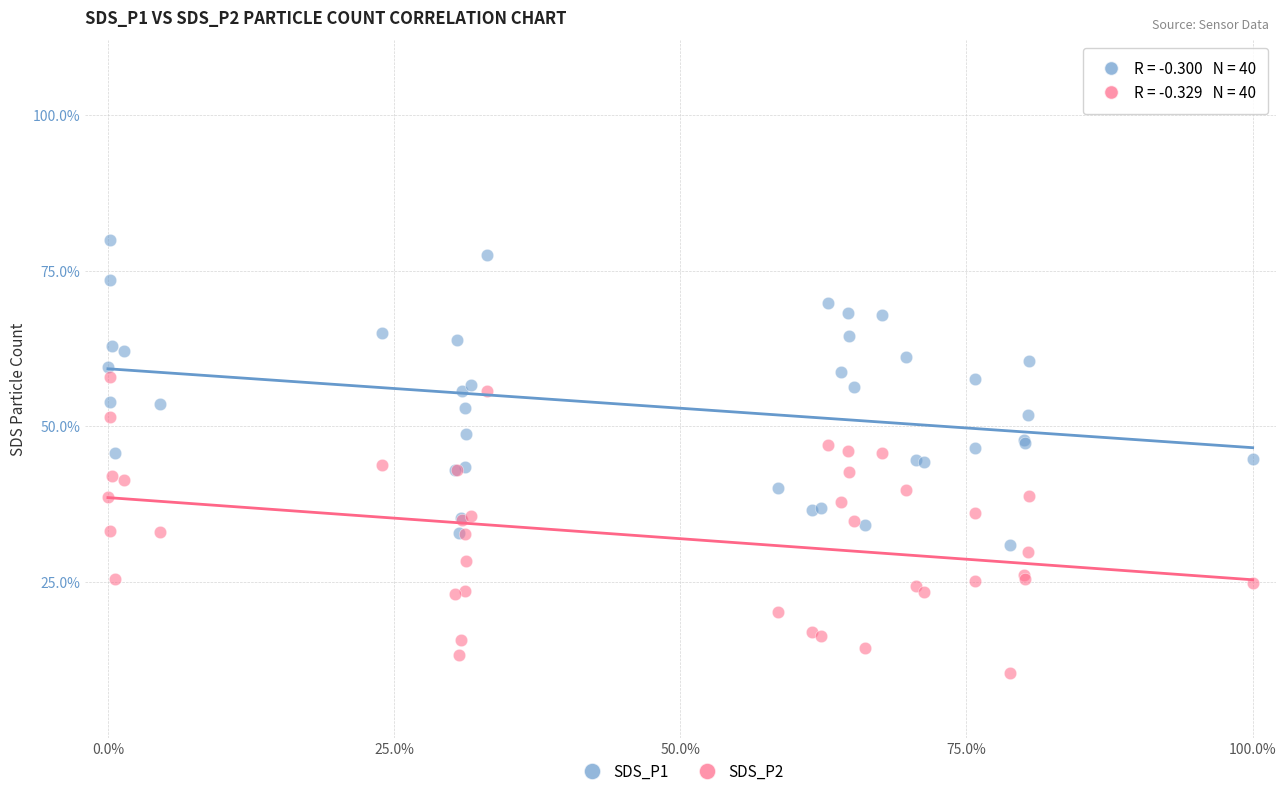

What are all the series names shown in the legend?

SDS_P1, SDS_P2